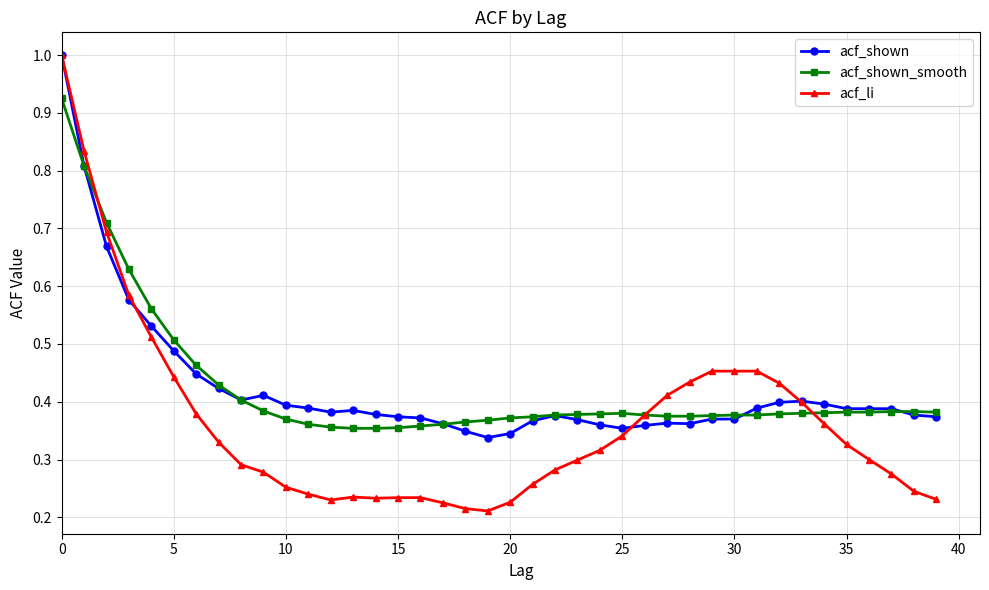

What is the maximum value for acf_li?

1.0